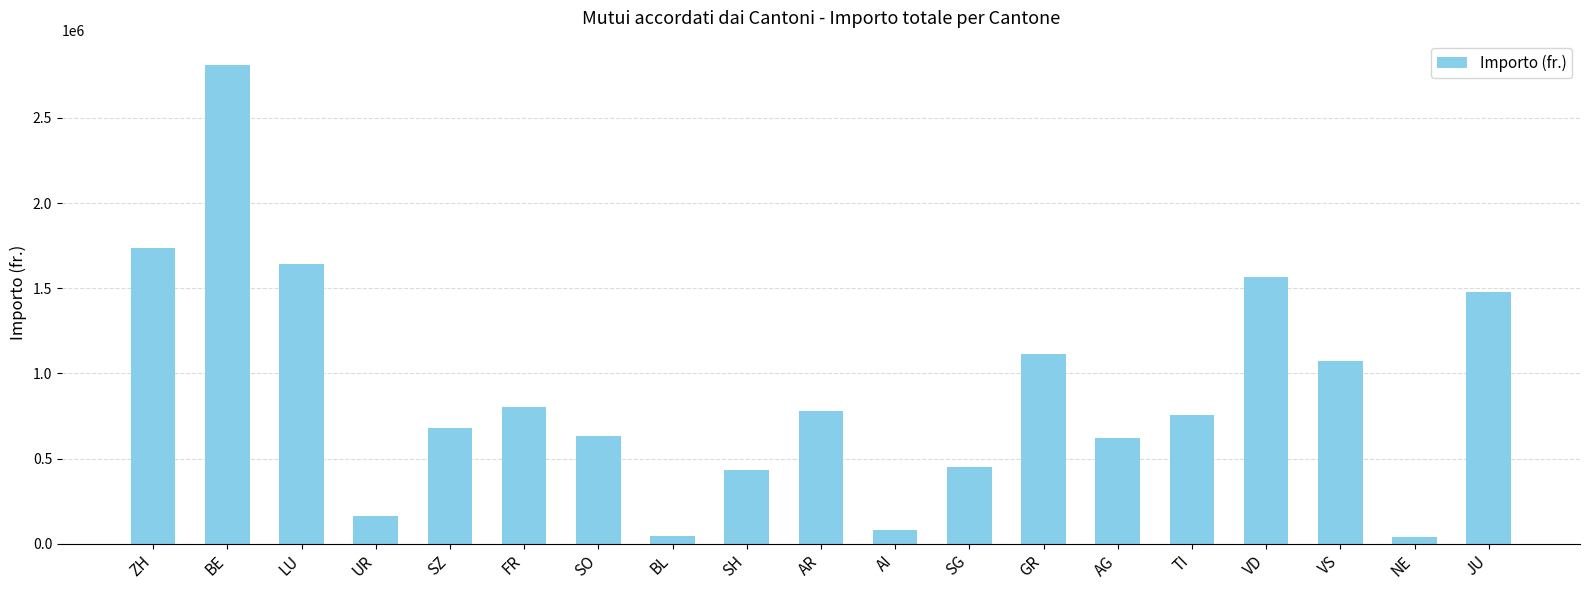

True or false: the data shows 682000 at SZ.

True